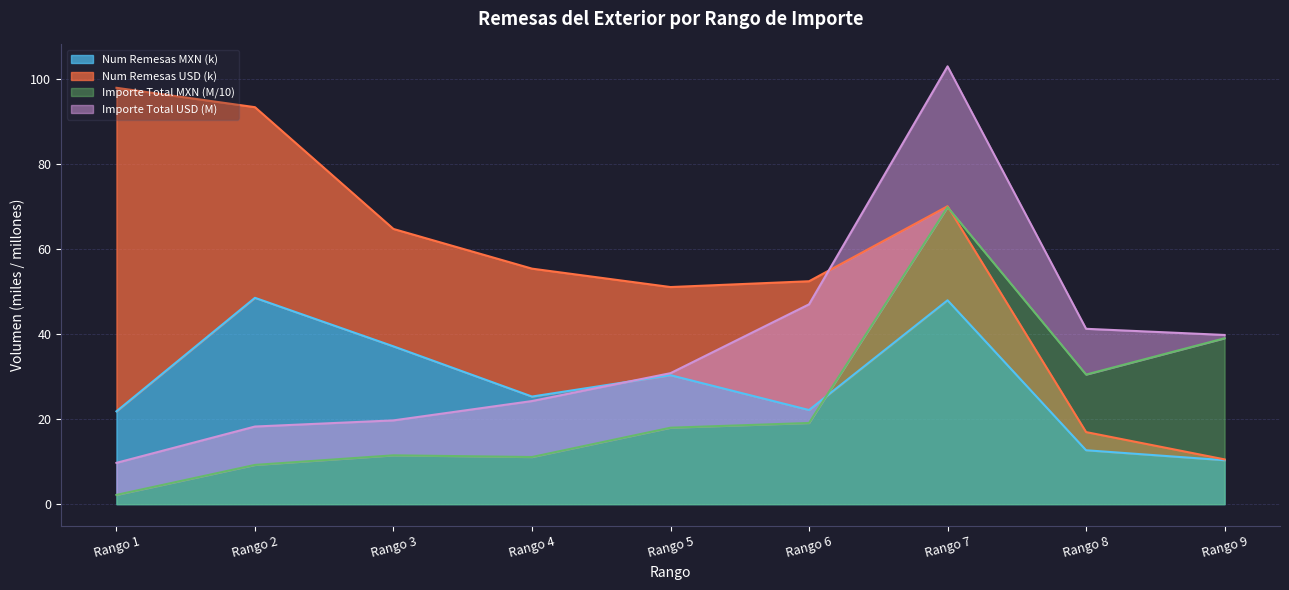

Where does the Num Remesas MXN series first go above 25?

Rango 2